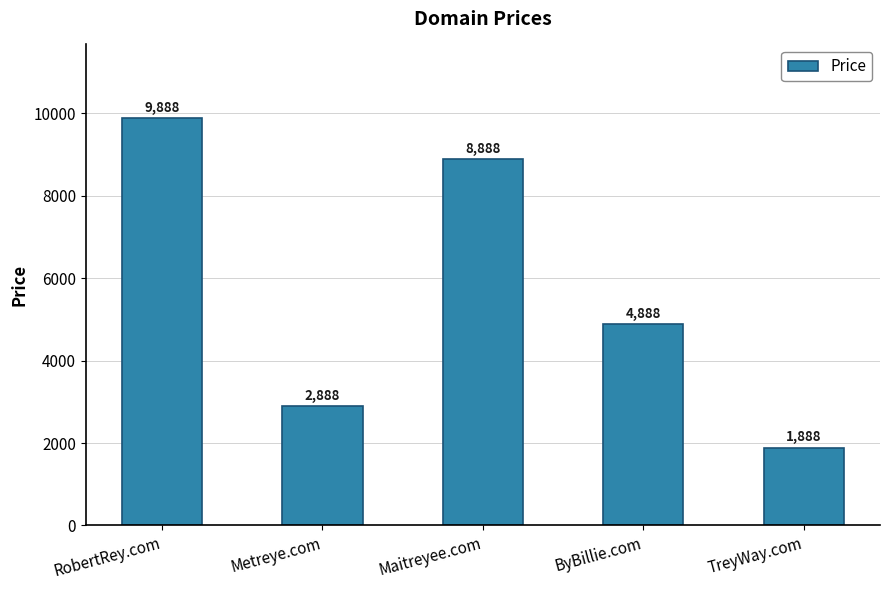

At which label does the data first exceed 4888?

RobertRey.com